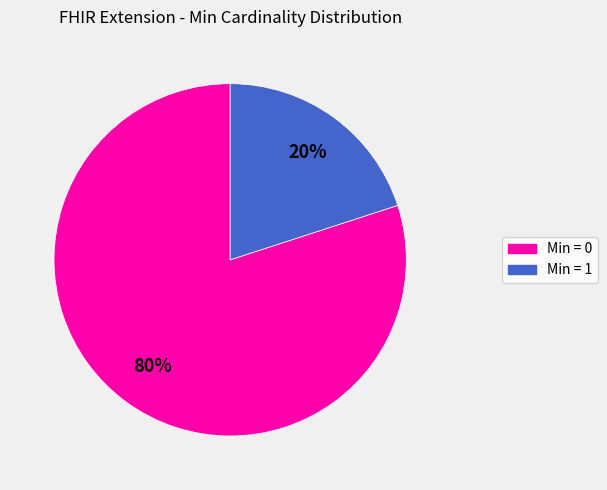

Does any single category account for the majority?

Yes